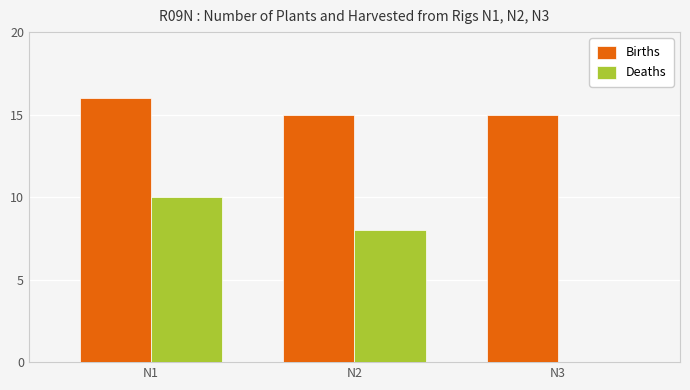

What is the difference between the Births values at N2 and N1?

1